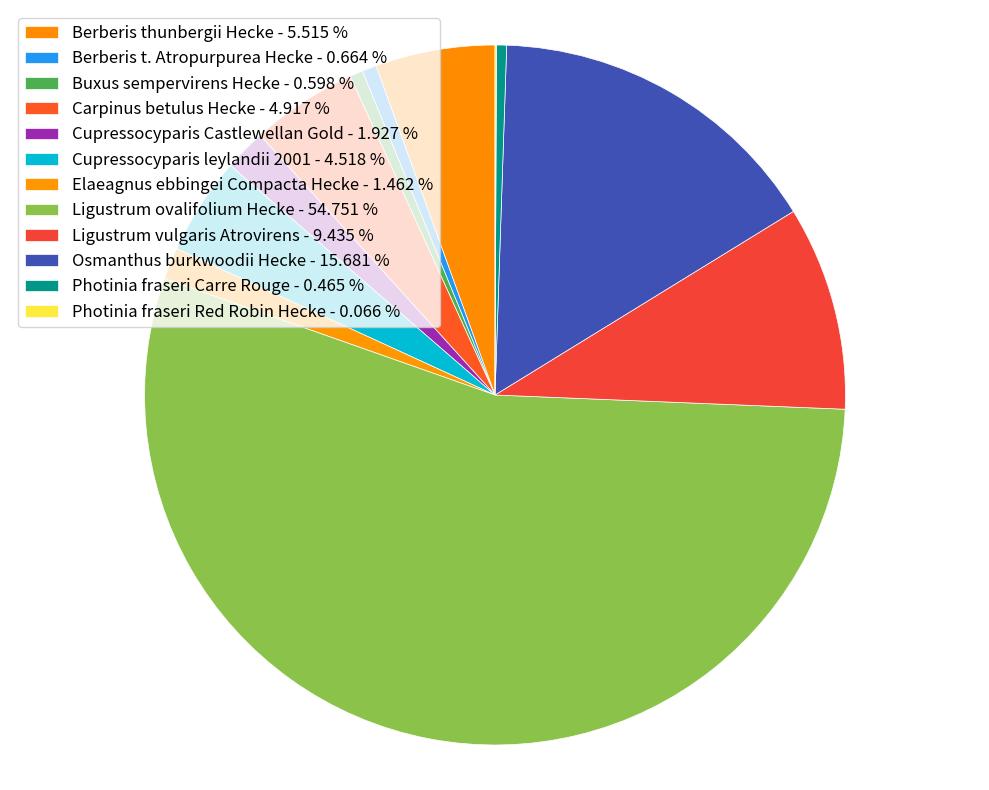

True or false: Cupressocyparis Castlewellan Gold accounts for 8% of the total.

False